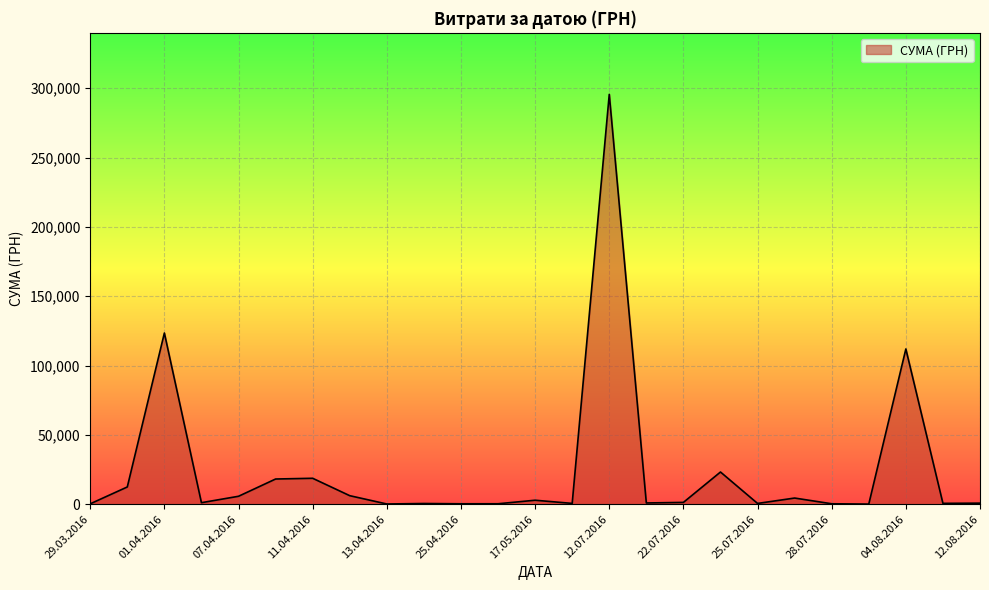

What is the maximum value shown in the chart?

295638.6